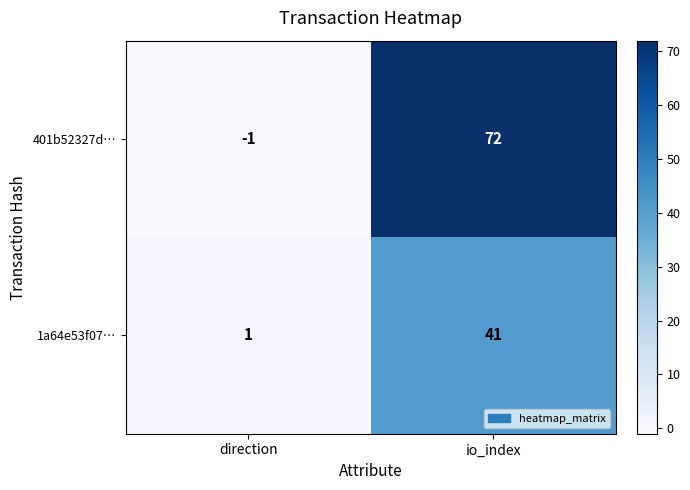

Which series has the widest spread of values?

401b52327d…